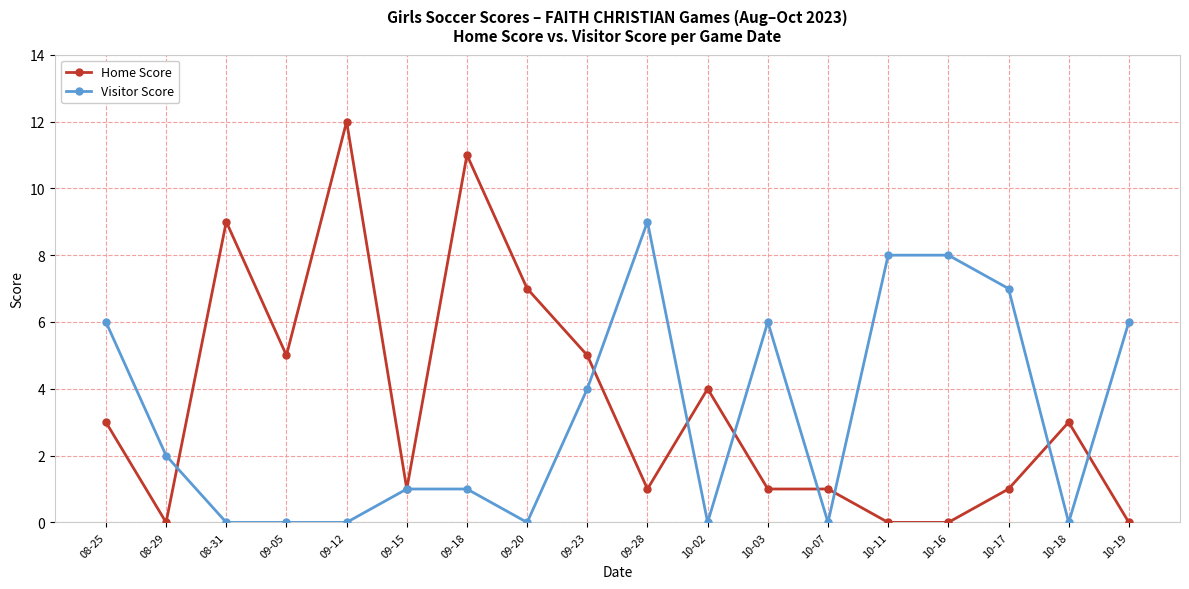

Where is the first local maximum for Home Score?

08-31